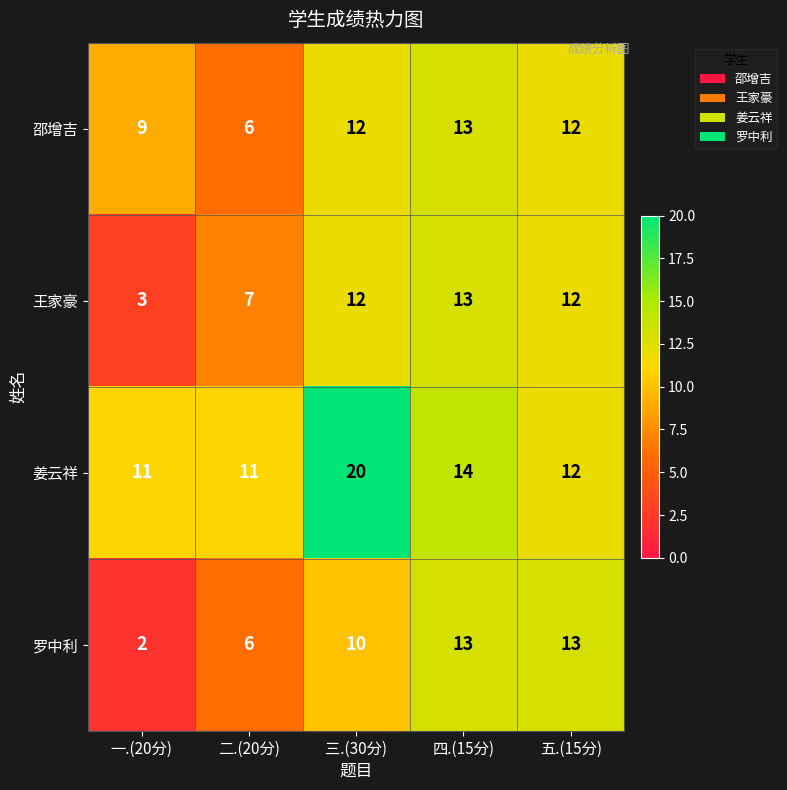

What is the difference between the highest and lowest values at 二.(20分)?

5